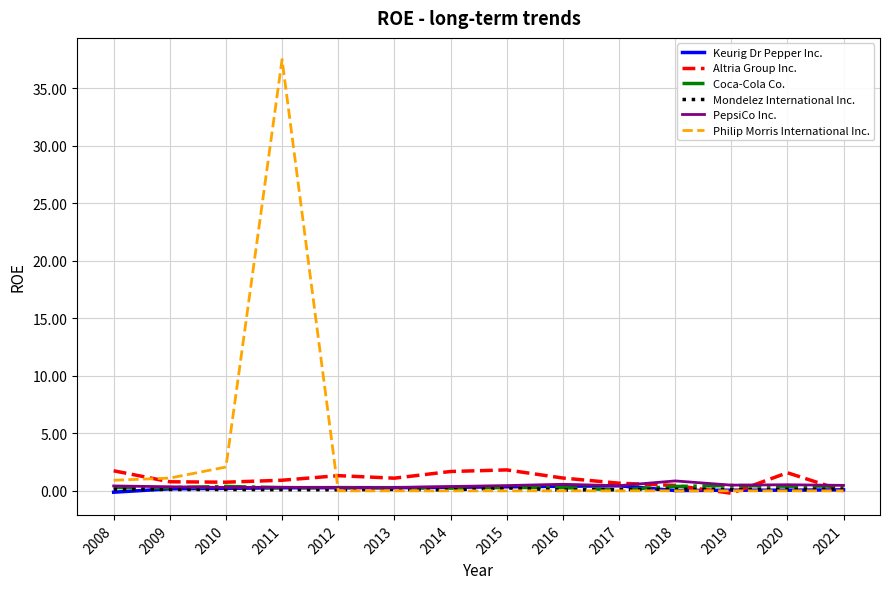

What are all the series names shown in the legend?

Keurig Dr Pepper Inc., Altria Group Inc., Coca-Cola Co., Mondelez International Inc., PepsiCo Inc., Philip Morris International Inc.